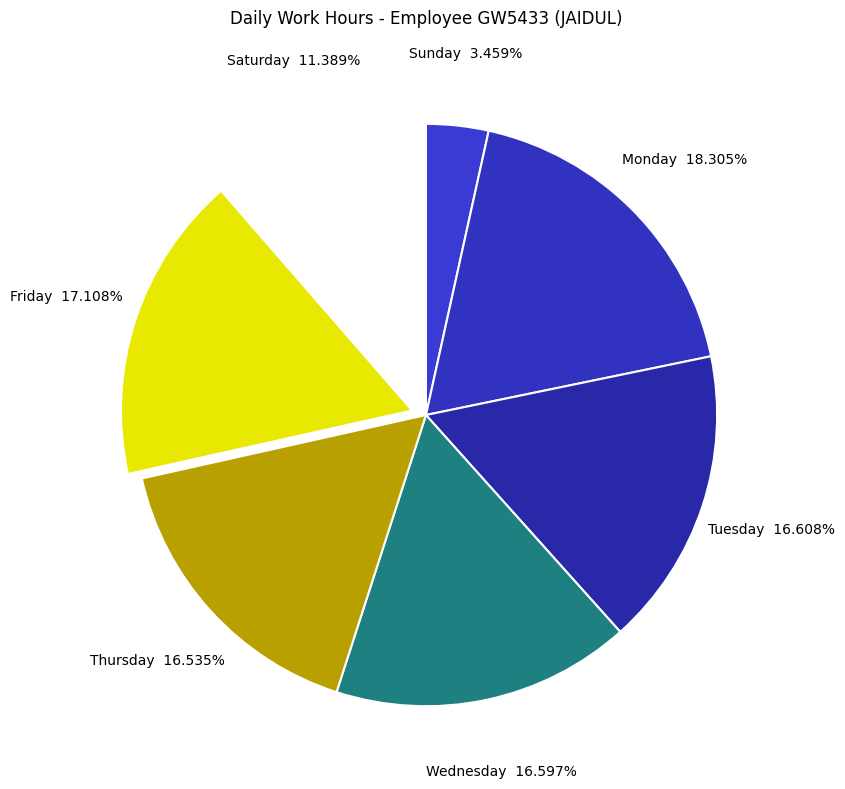

How many slices are in this pie chart?

7